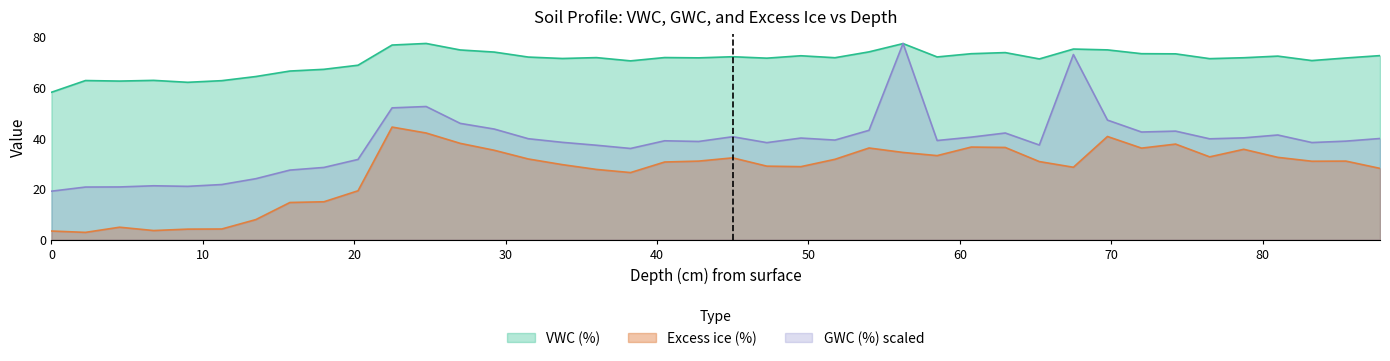

Is it true that VWC (%) equals 129.7 at 69.75?

False